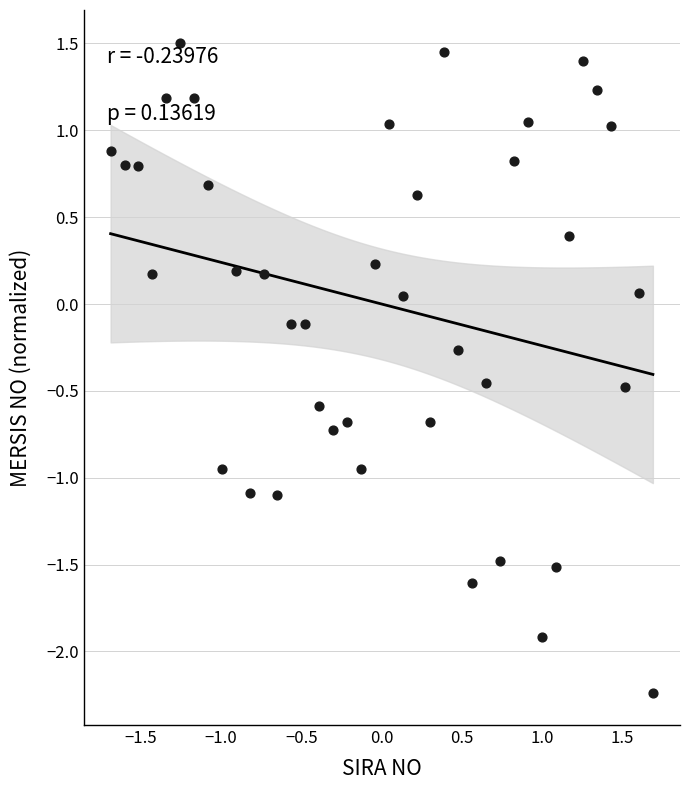

What is the range of X values (max minus min)?

3.4